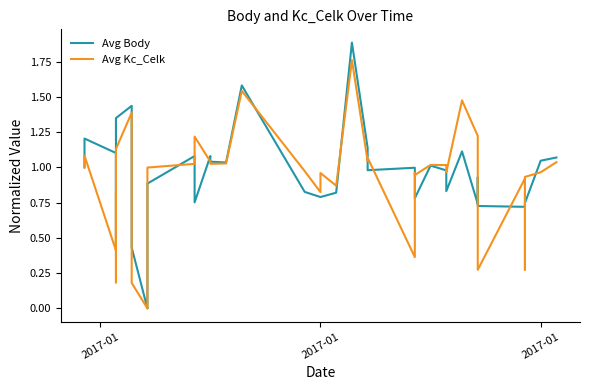

Is this an area chart (filled region under the line)?

No